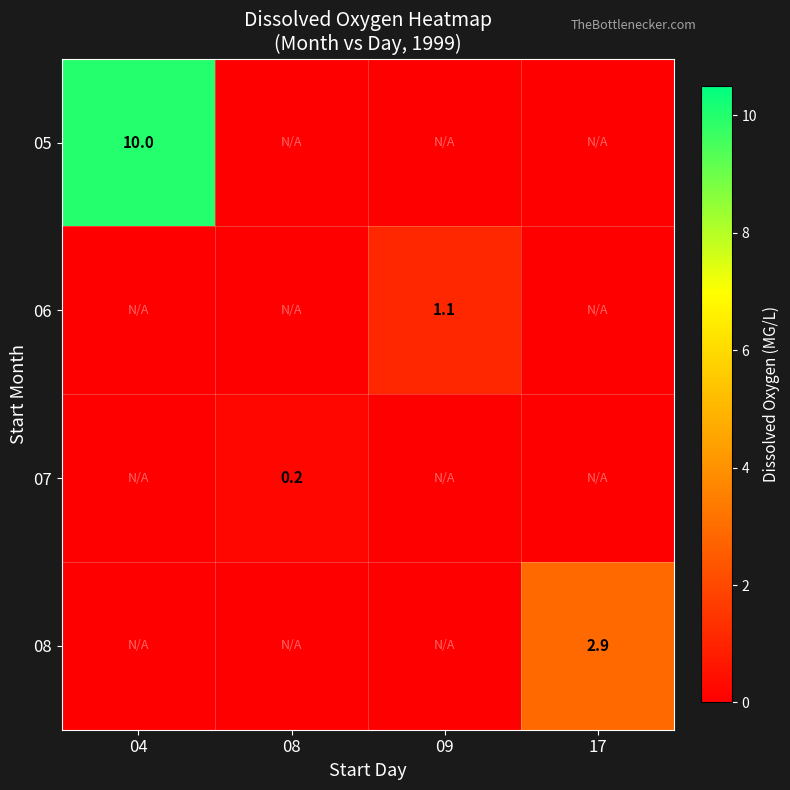

What is the total value across all series at 09?

1.1